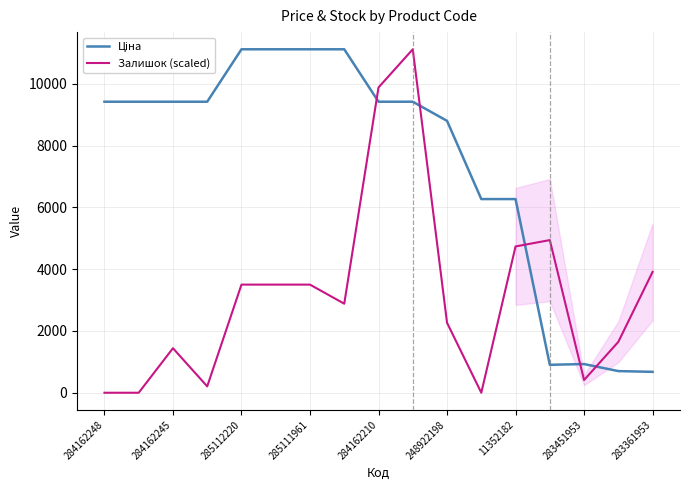

True or false: Залишок (scaled) has a value of 1293.9 at 283361953.

False